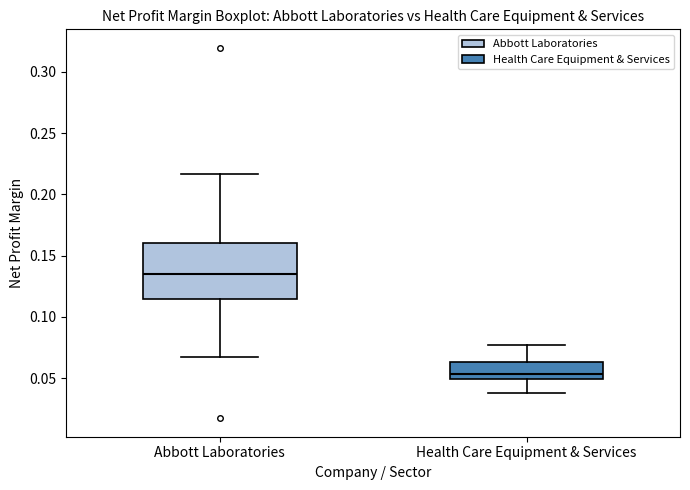

Reading left to right, transcribe this box plot: for each box, give where its median line is, the range the box spans, and where its two whiskers end, as read against the y-axis. The values are not printed on the chart, so give them approximately, as read against the axis.

Abbott Laboratories: median 0.135, box 0.115 to 0.160, whiskers 0.065 to 0.215
Health Care Equipment & Services: median 0.055, box 0.050 to 0.065, whiskers 0.040 to 0.075